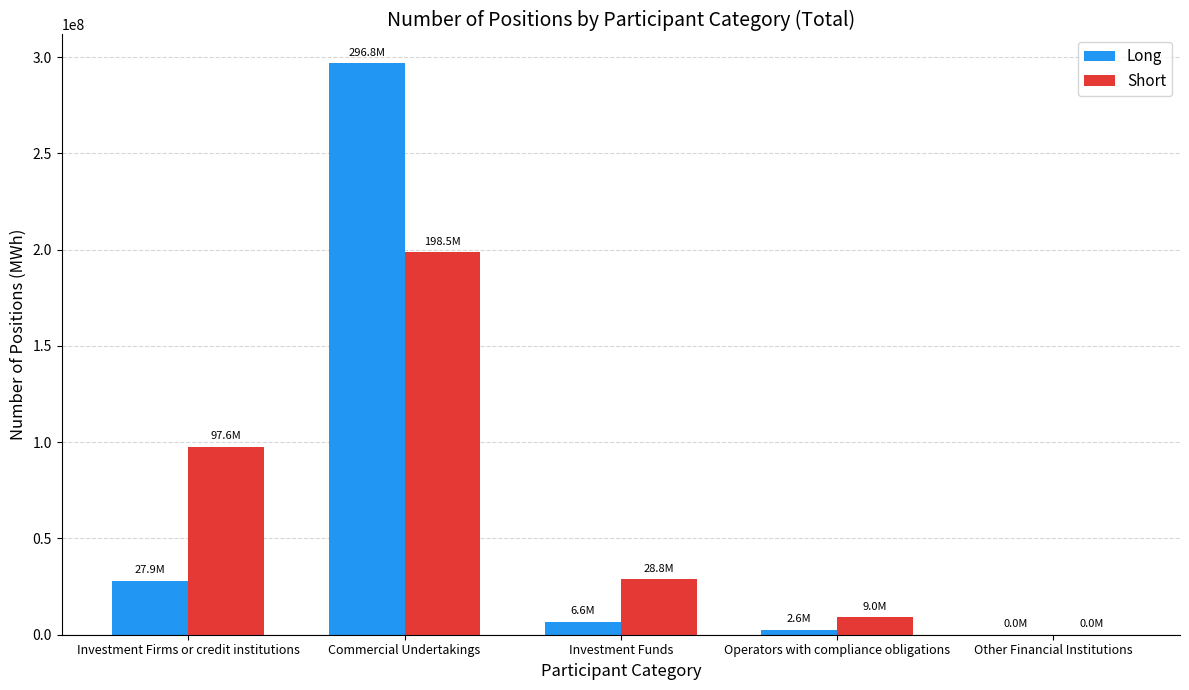

Which series has the largest range (max minus min)?

Long